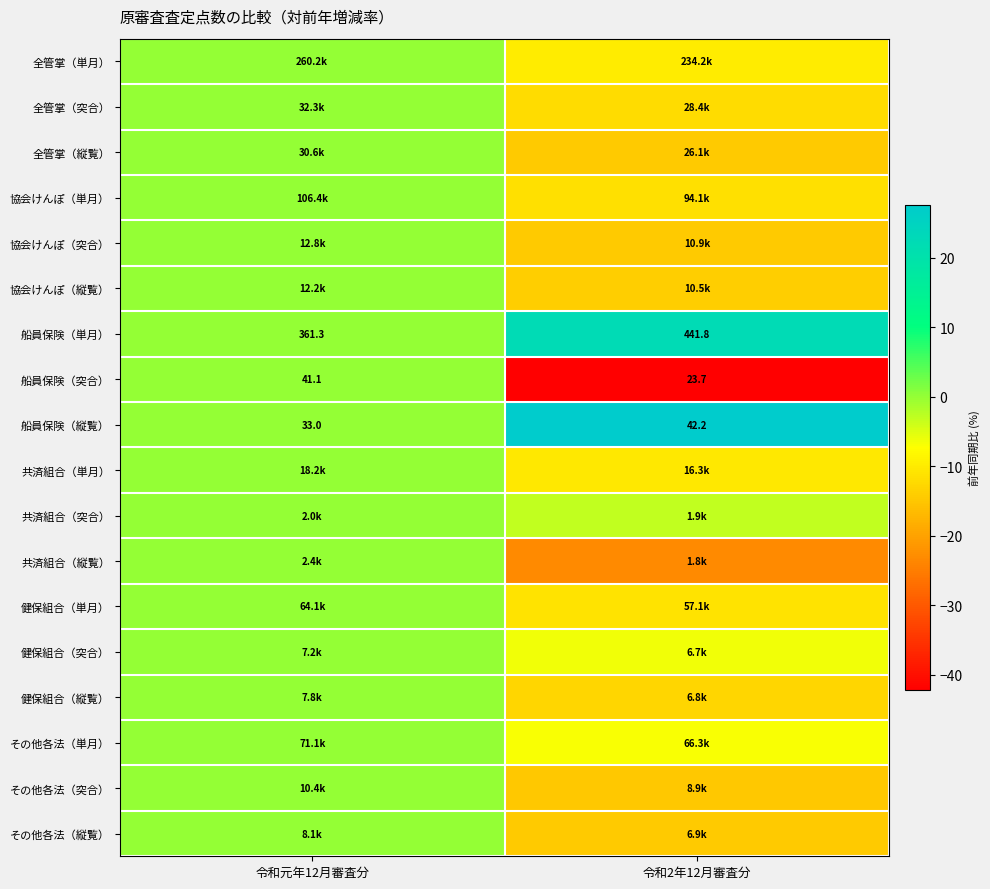

The 健保組合（単月） series shows -5.0 at 令和元年12月審査分. True or false?

False